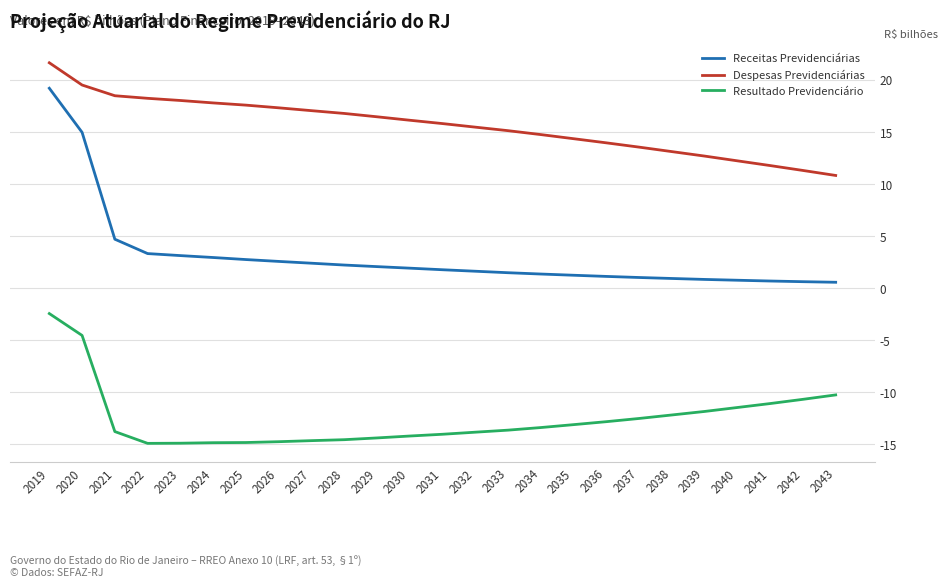

Which category has the highest value in the Receitas Previdenciárias series?

2019